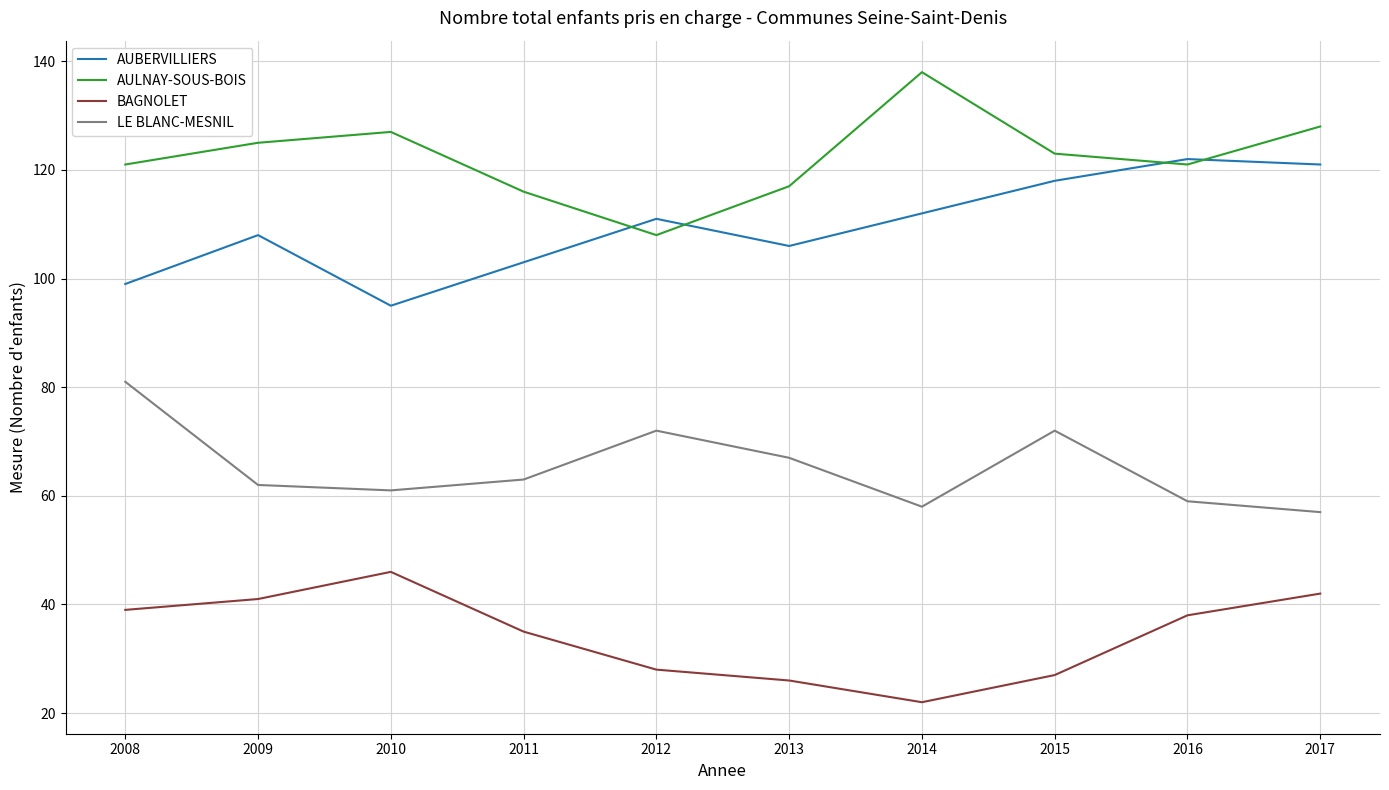

Reading right to left, list all the values displayed in this chart.

AUBERVILLIERS: 121	122	118	112	106	111	103	95	108	99
AULNAY-SOUS-BOIS: 128	121	123	138	117	108	116	127	125	121
BAGNOLET: 42	38	27	22	26	28	35	46	41	39
LE BLANC-MESNIL: 57	59	72	58	67	72	63	61	62	81